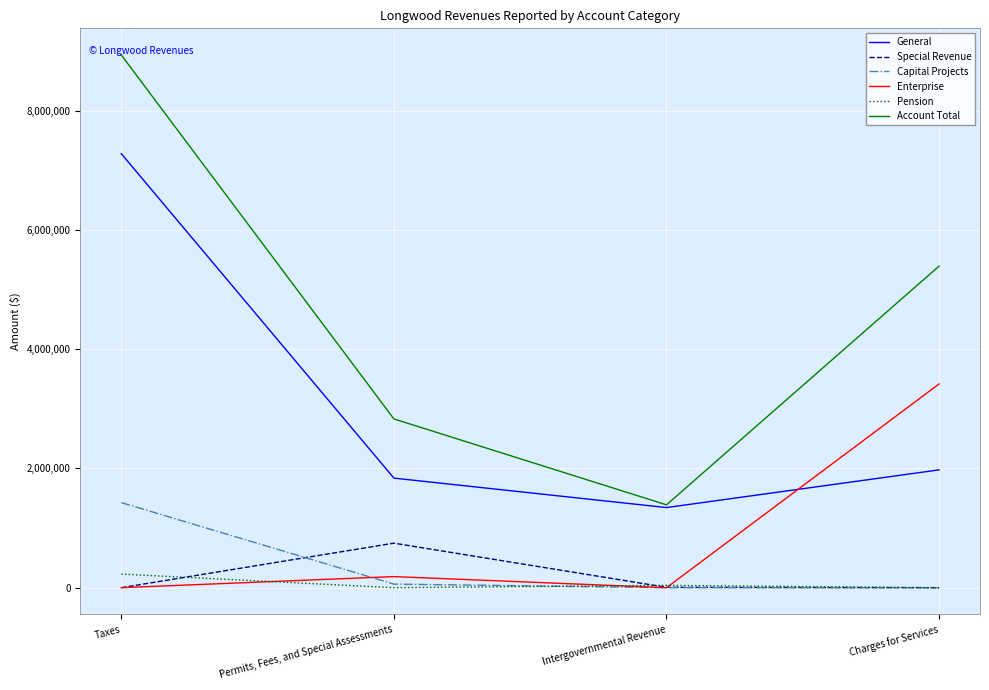

True or false: Account Total and Capital Projects cross at least once.

False